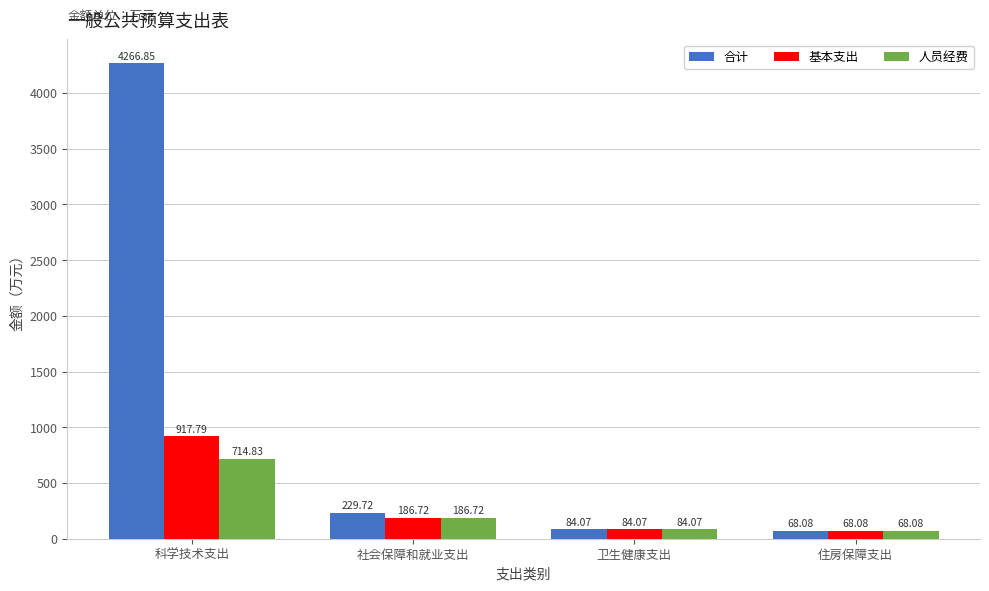

What are all the series names shown in the legend?

合计, 基本支出, 人员经费